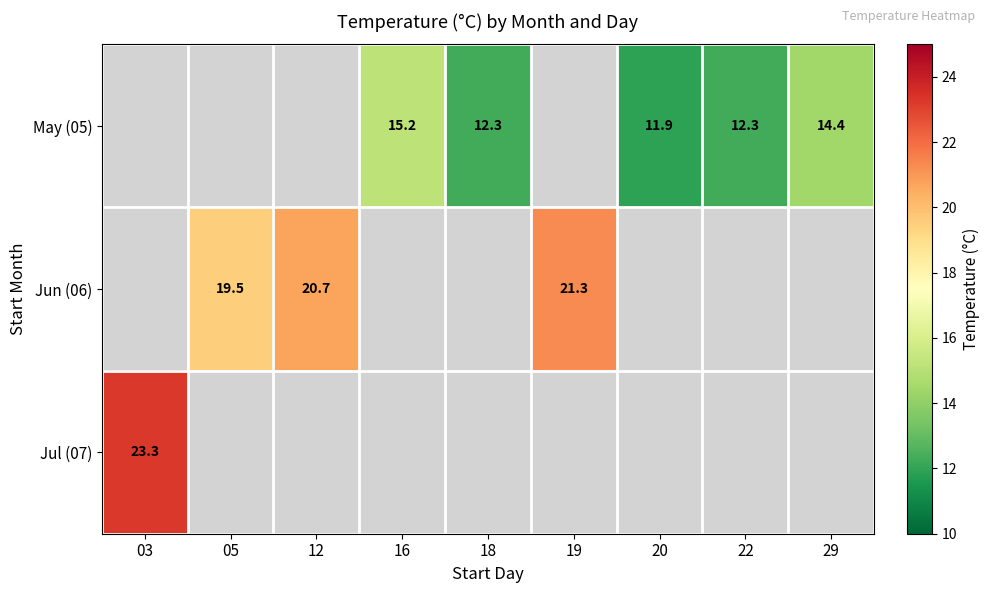

Which has a higher value, 22 or 18?

22